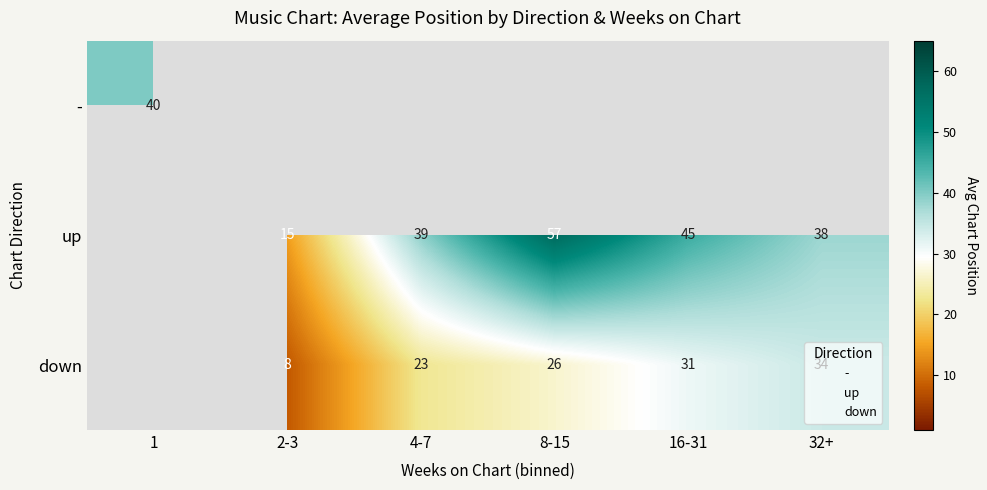

Count the number of data series in this chart.

3